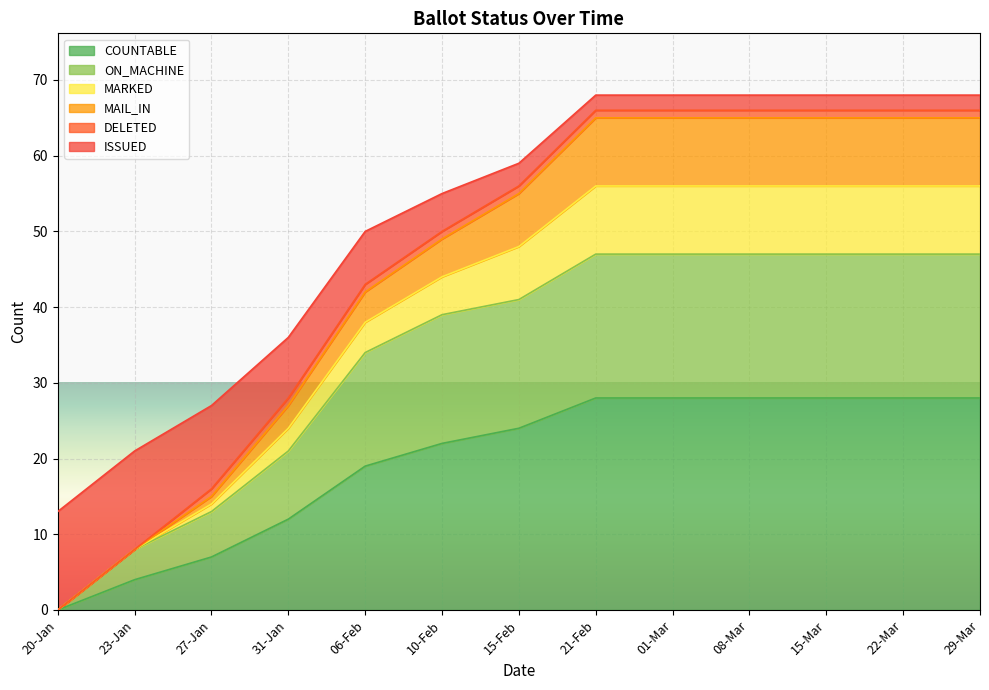

Where is ON_MACHINE nearest to the value 23?

31-Jan